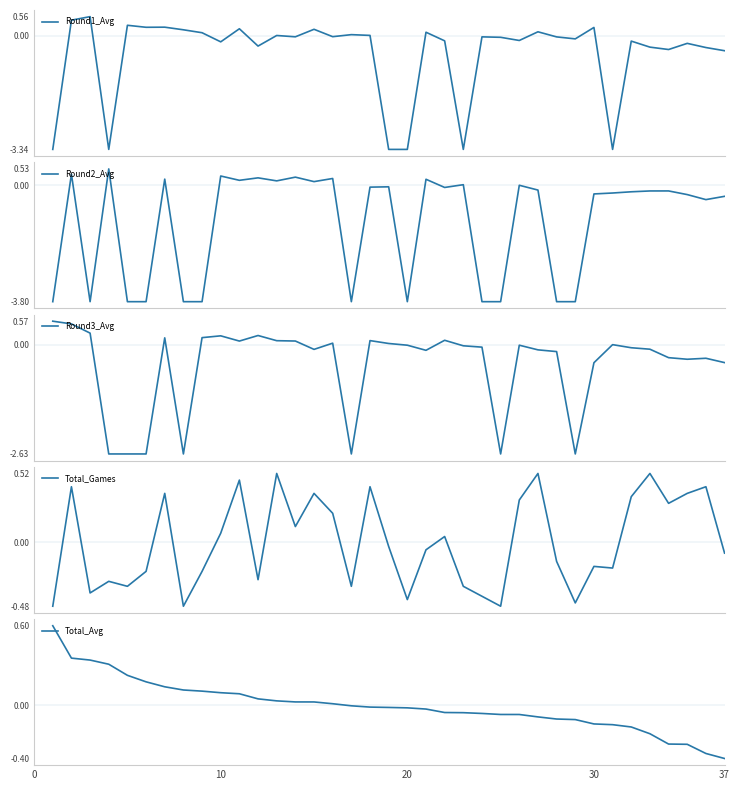

The value of Total_Avg at 37 is -0.4. True or false?

True